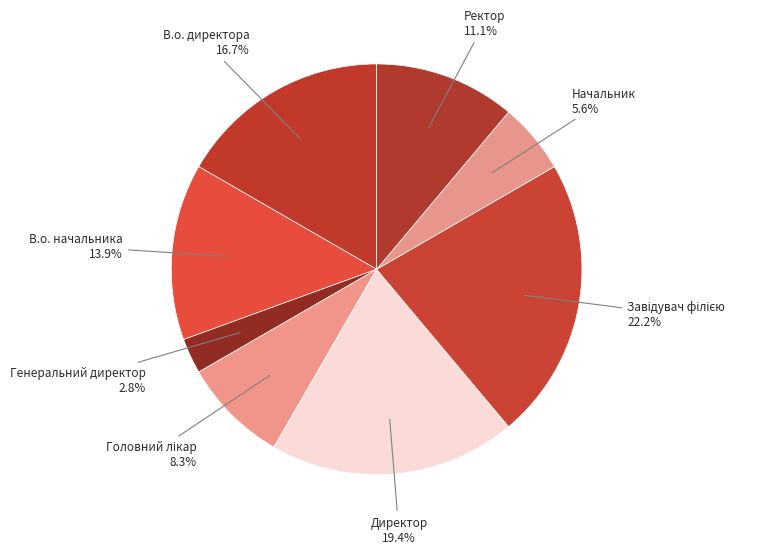

Count the number of slices in the pie.

8